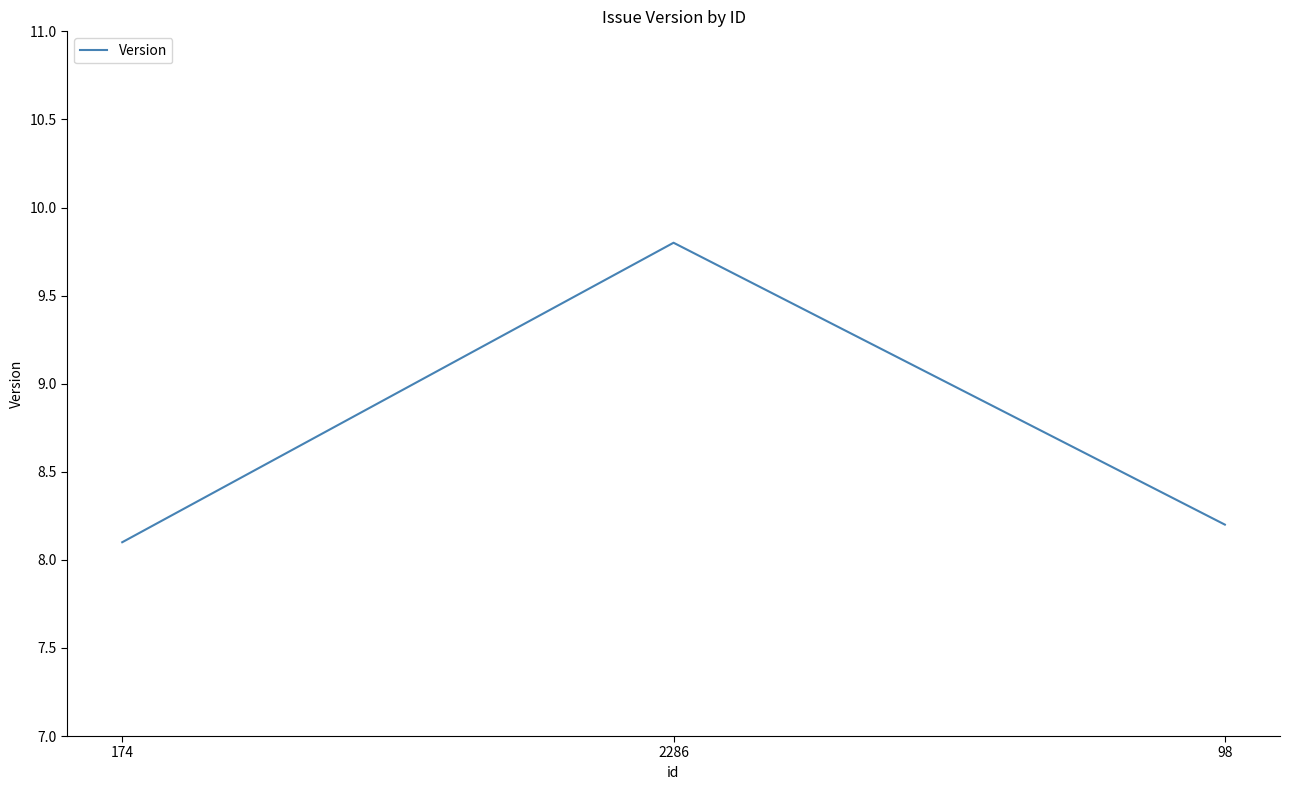

Is it true that the value at 98 is 5.3?

False